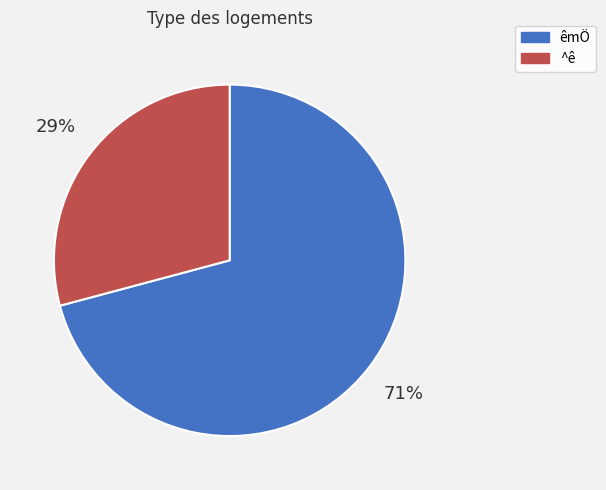

To the nearest percent, what is the difference between the largest and smallest slice percentages?

42%